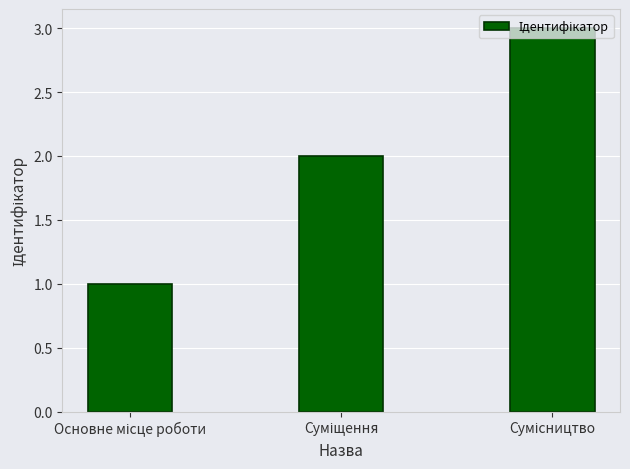

What is the greatest value displayed?

3